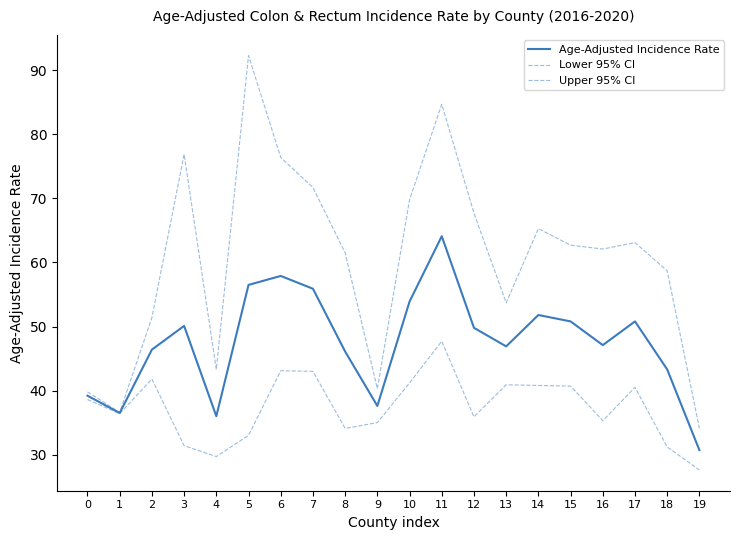

Does the chart display data point markers on the line(s)?

No